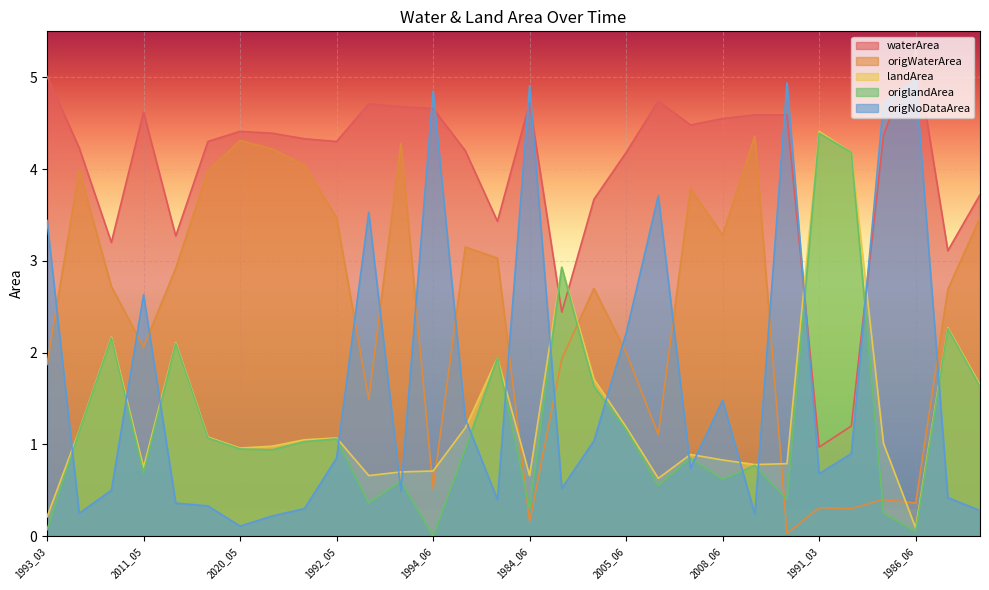

How many values in the waterArea series exceed 4?

21